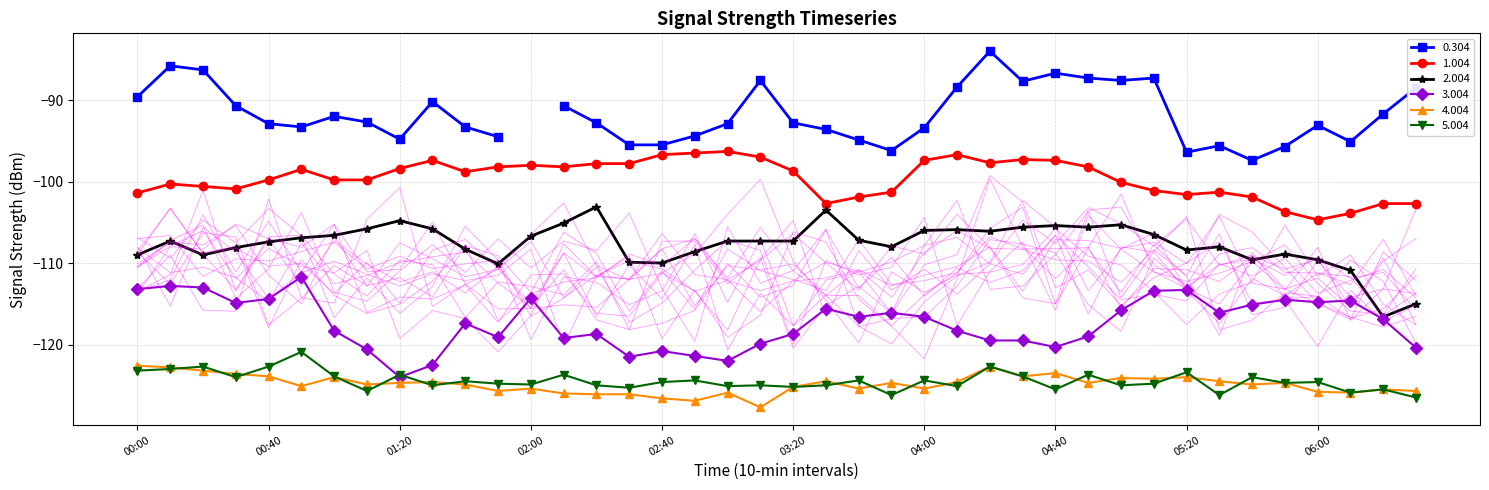

What is the maximum value for 2.004?

-103.1